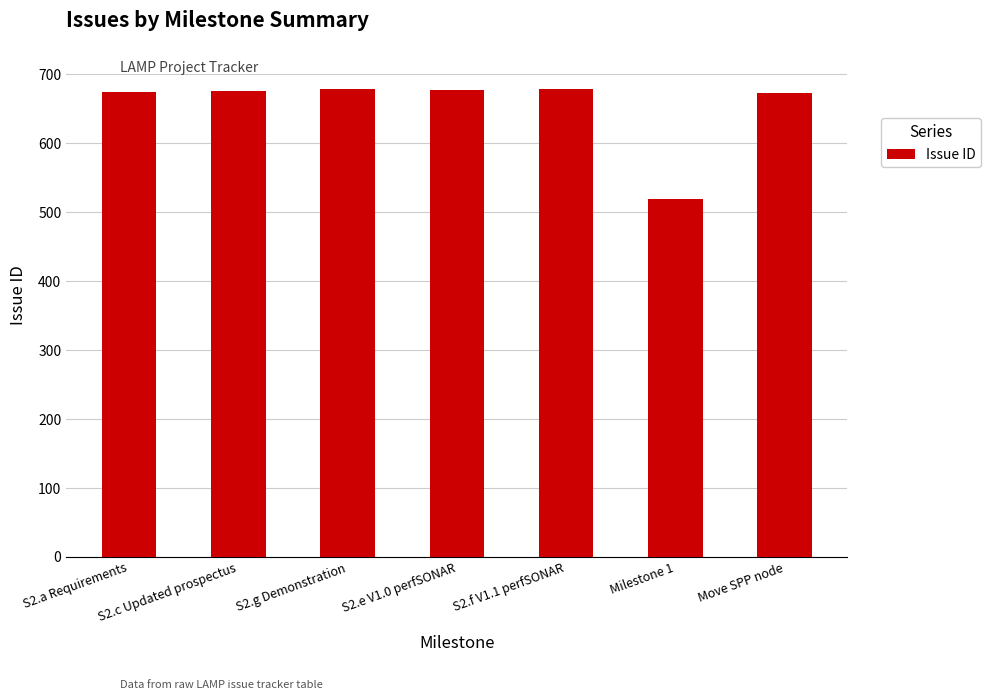

What value does the data have at Move SPP node?

673